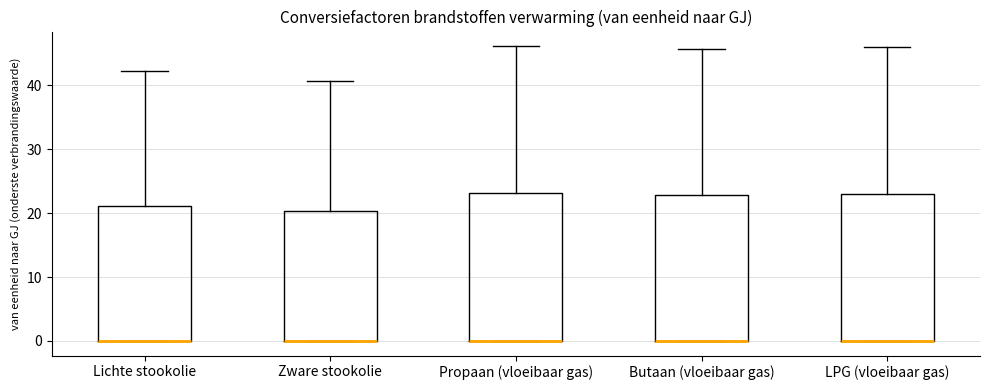

Reading left to right, transcribe this box plot: for each box, give where its median line is, the range the box spans, and where its two whiskers end, as read against the y-axis. The values are not printed on the chart, so give them approximately, as read against the axis.

Lichte stookolie: median 0 (drawn on the box's lower edge), box 0 to 21, whiskers 0 to 42
Zware stookolie: median 0 (drawn on the box's lower edge), box 0 to 20, whiskers 0 to 41
Propaan (vloeibaar gas): median 0 (drawn on the box's lower edge), box 0 to 23, whiskers 0 to 46
Butaan (vloeibaar gas): median 0 (drawn on the box's lower edge), box 0 to 23, whiskers 0 to 46
LPG (vloeibaar gas): median 0 (drawn on the box's lower edge), box 0 to 23, whiskers 0 to 46